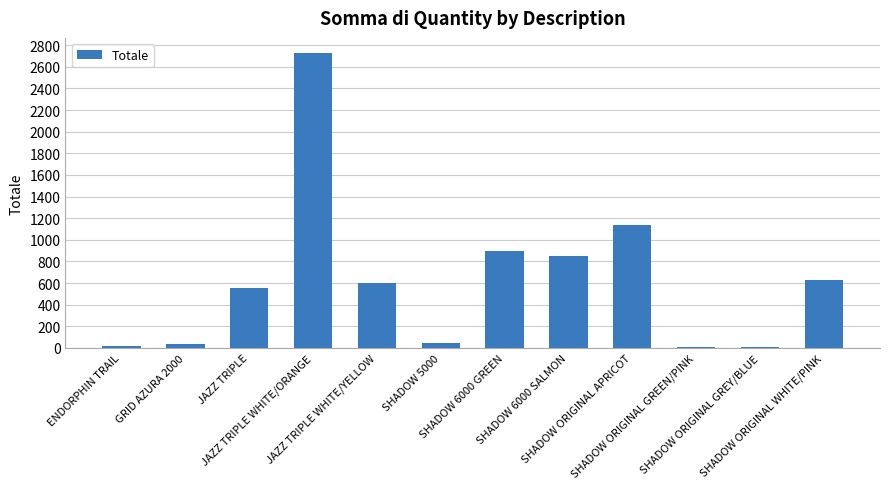

What is the sum of all values?

7513